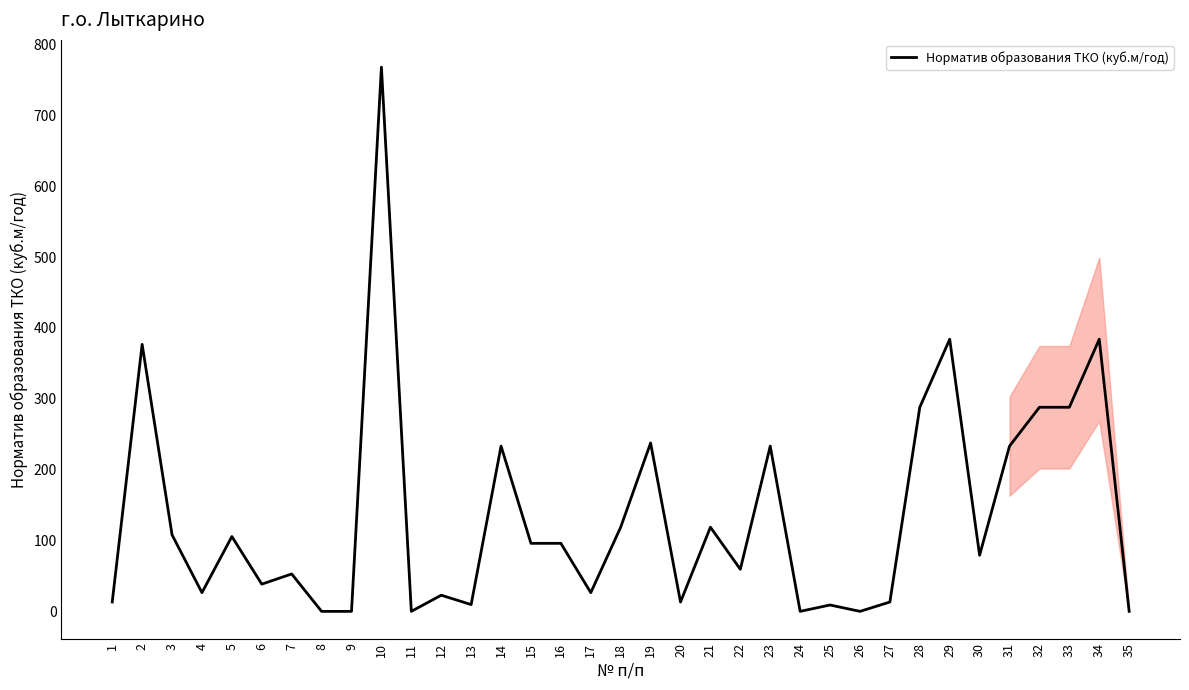

What is the change in value from 1 to 31?

+220.0